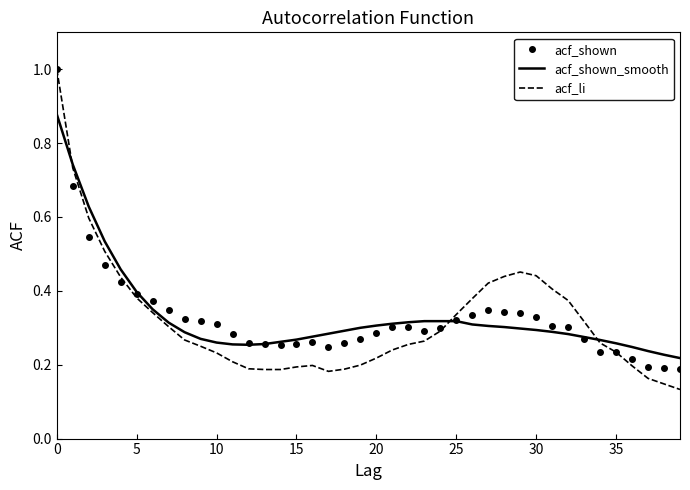

What is the greatest value displayed?

1.0